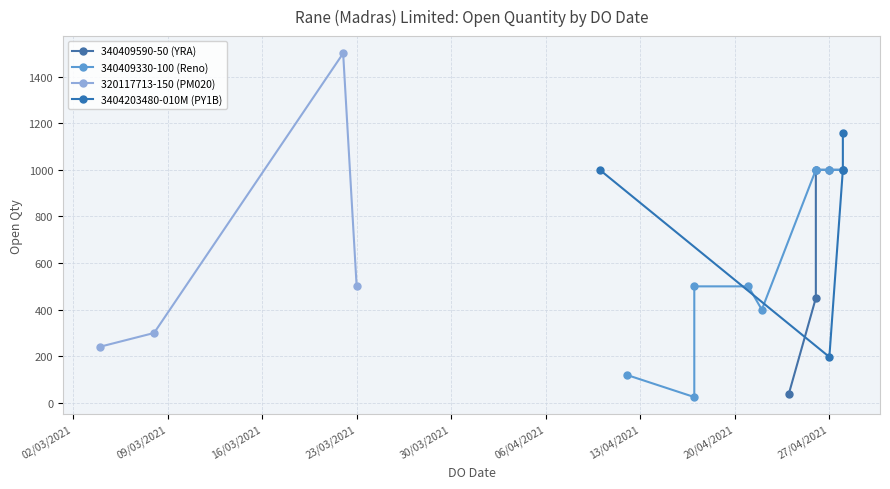

True or false: 320117713-150 (PM020) has more than 1 points higher than both neighbors.

False